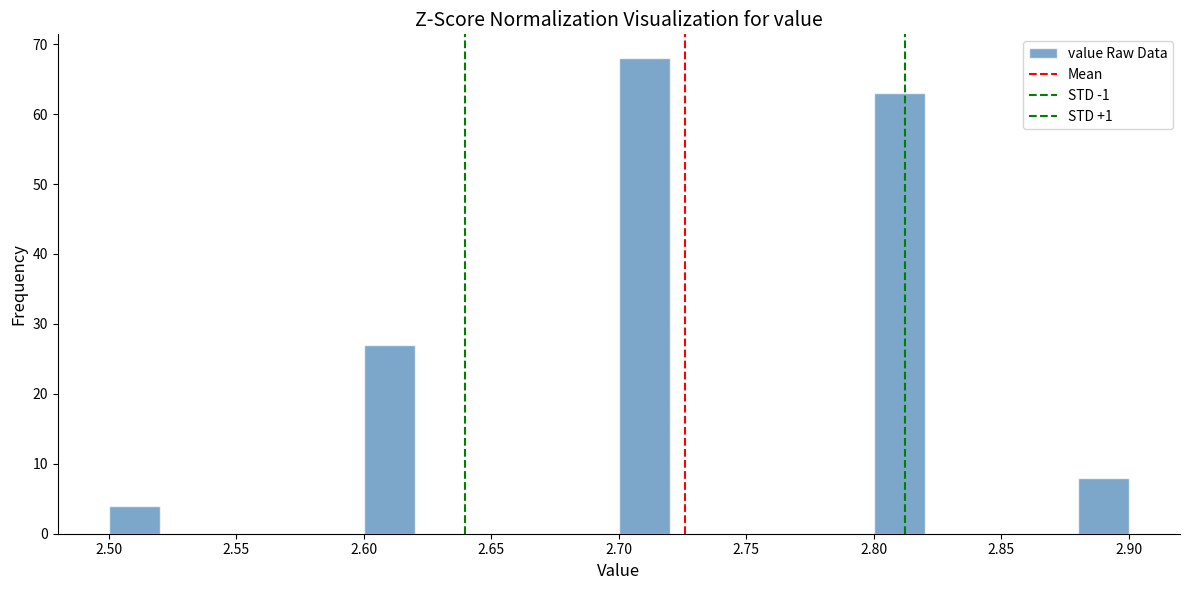

Reading left to right, transcribe this chart: for each bar, give the range it covers on the x-axis and its height. The values are not printed on the chart, so give them approximately, as read against the axis.

2.50 to 2.52: 4
2.52 to 2.54: 0
2.54 to 2.56: 0
2.56 to 2.58: 0
2.58 to 2.60: 0
2.60 to 2.62: 27
2.62 to 2.64: 0
2.64 to 2.66: 0
2.66 to 2.68: 0
2.68 to 2.70: 0
2.70 to 2.72: 68
2.72 to 2.74: 0
2.74 to 2.76: 0
2.76 to 2.78: 0
2.78 to 2.80: 0
2.80 to 2.82: 63
2.82 to 2.84: 0
2.84 to 2.86: 0
2.86 to 2.88: 0
2.88 to 2.90: 8